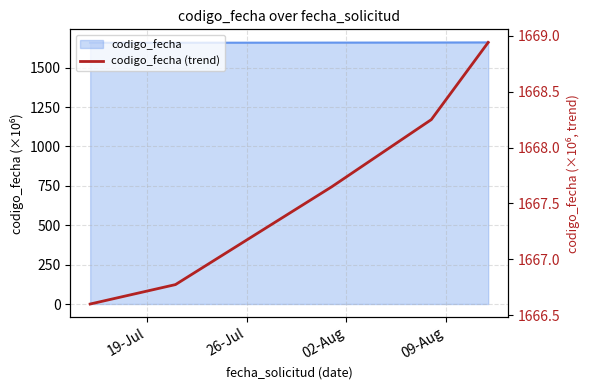

The chart shows a value of 1668.3 at 09-Aug. True or false?

True